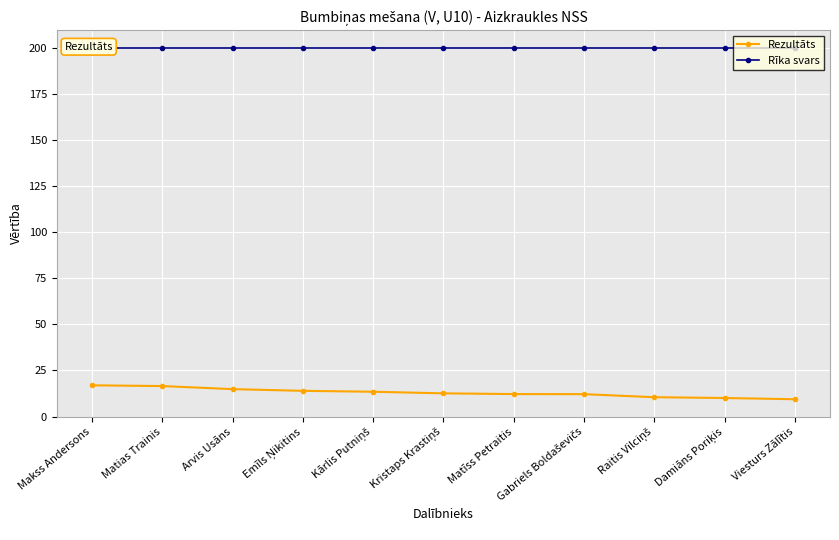

Which series has the largest total across all categories?

Rīka svars